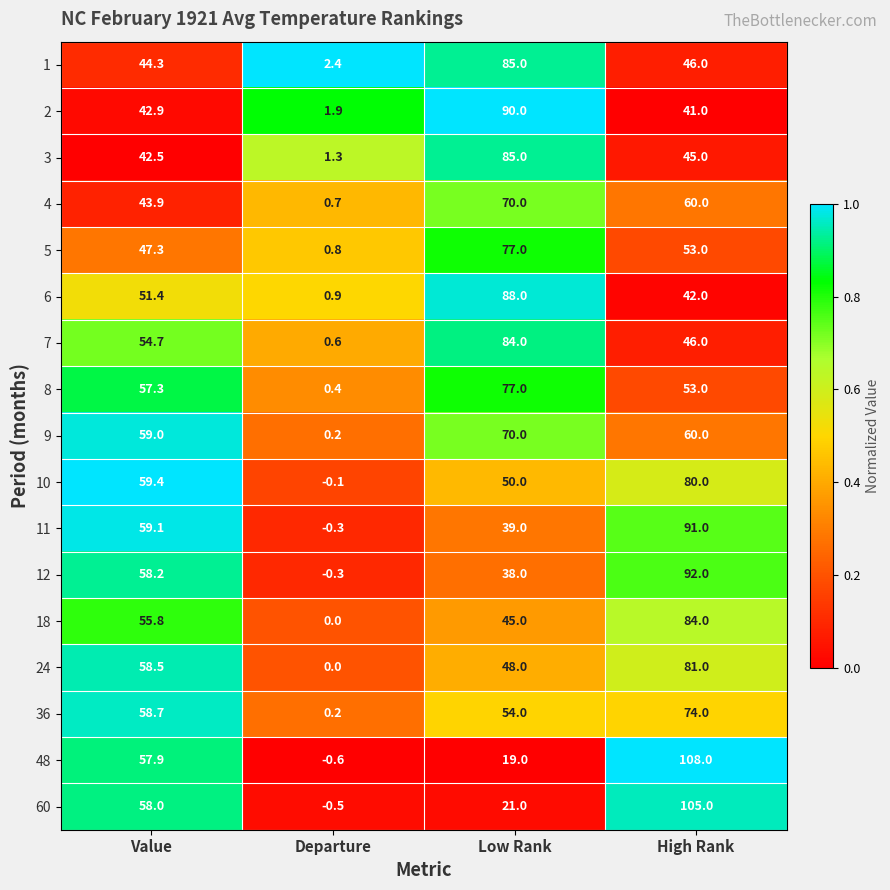

List the labels in order of 8 value, largest first.

Low Rank, Value, High Rank, Departure